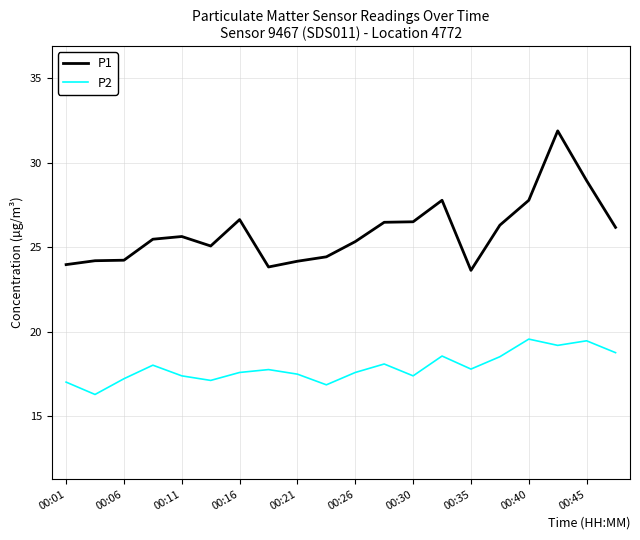

Which series has the widest spread of values?

P1